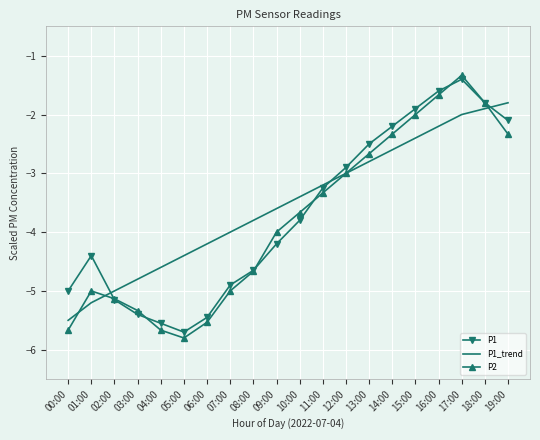

What is the spread (max minus min) of values at 08:00?

0.9